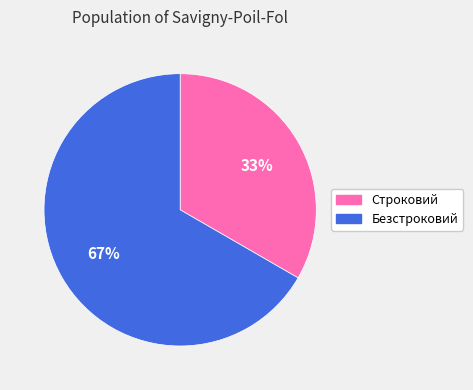

Do Строковий and Безстроковий together represent more than half of the pie?

Yes